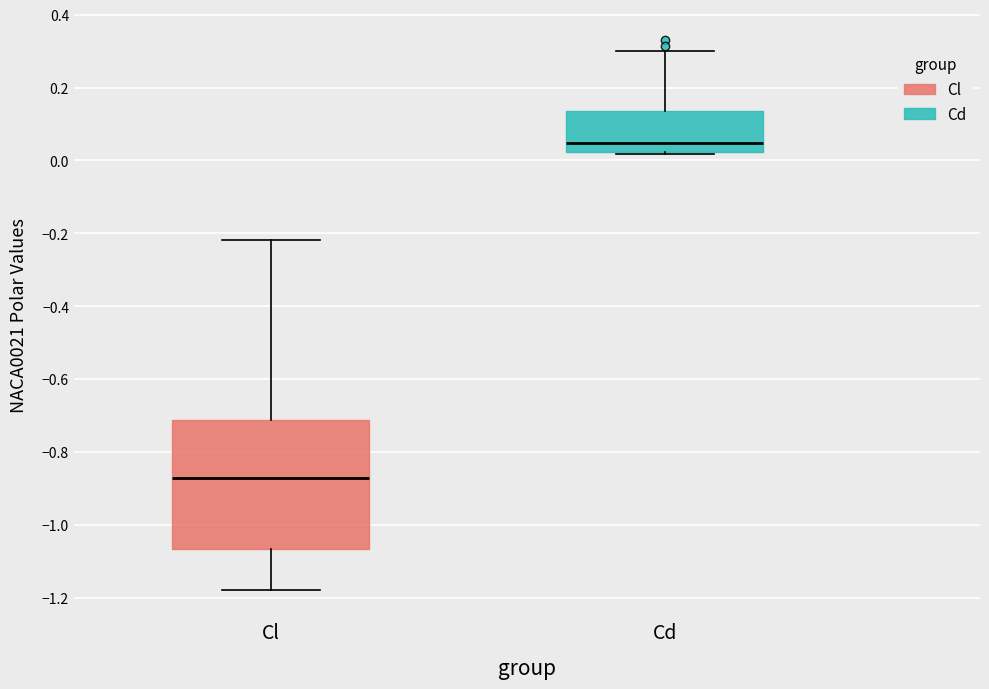

Which box's median line is the lowest?

Cl